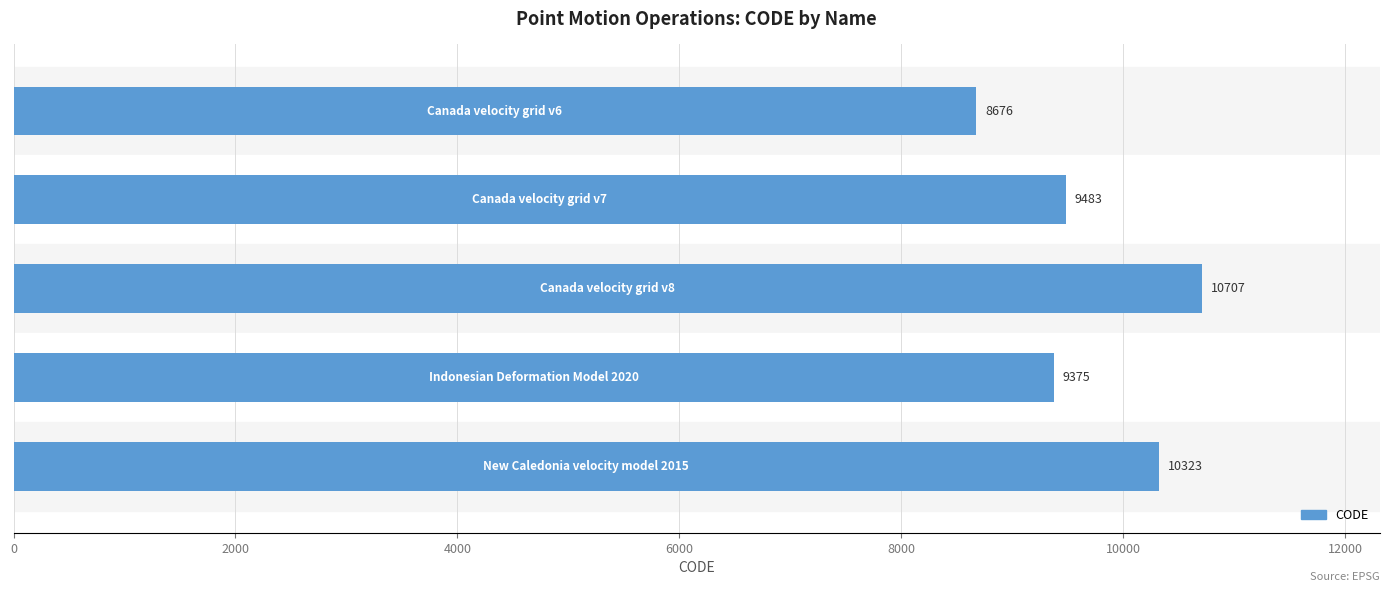

What is the maximum value shown in the chart?

10707